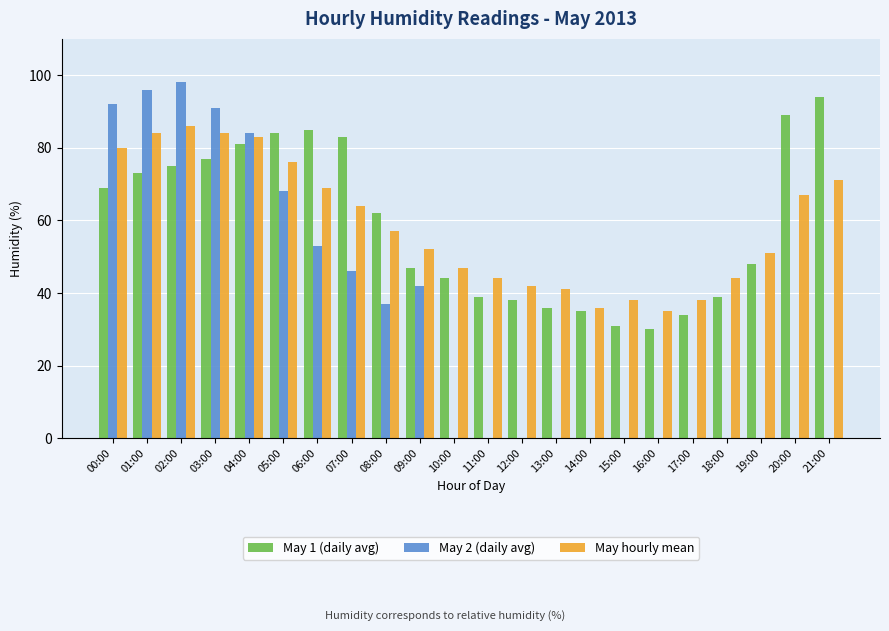

What value does the May 1 (daily avg) series have at 04:00?

81